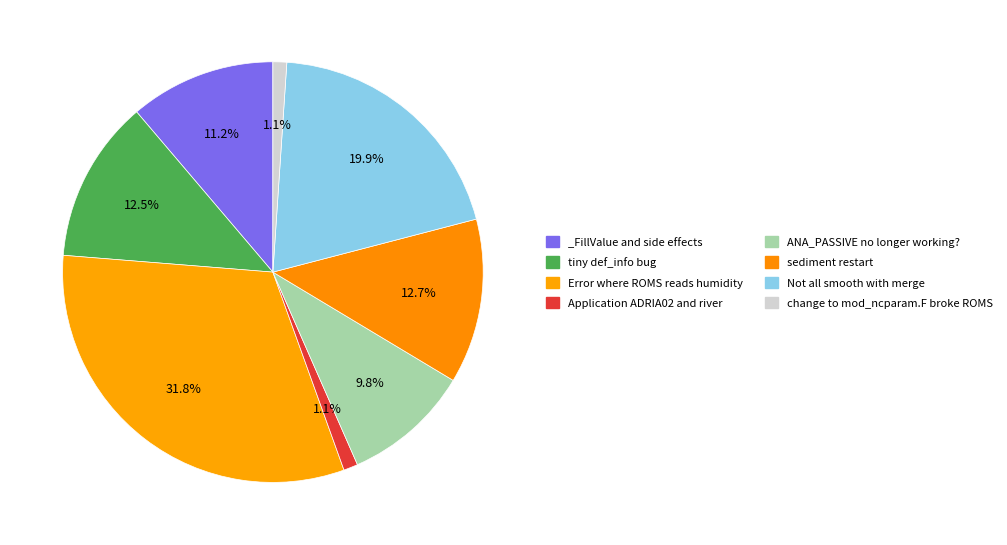

To the nearest percent, what is the average slice percentage?

12%